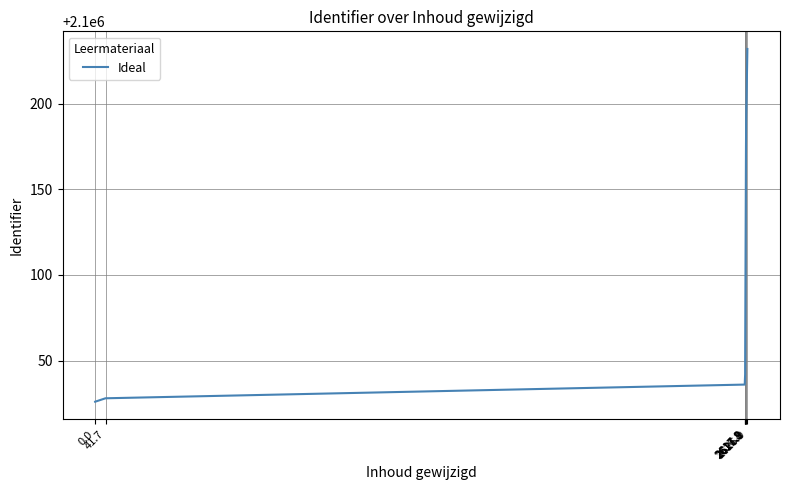

What is the label of the 4th point from the right?

2617.8